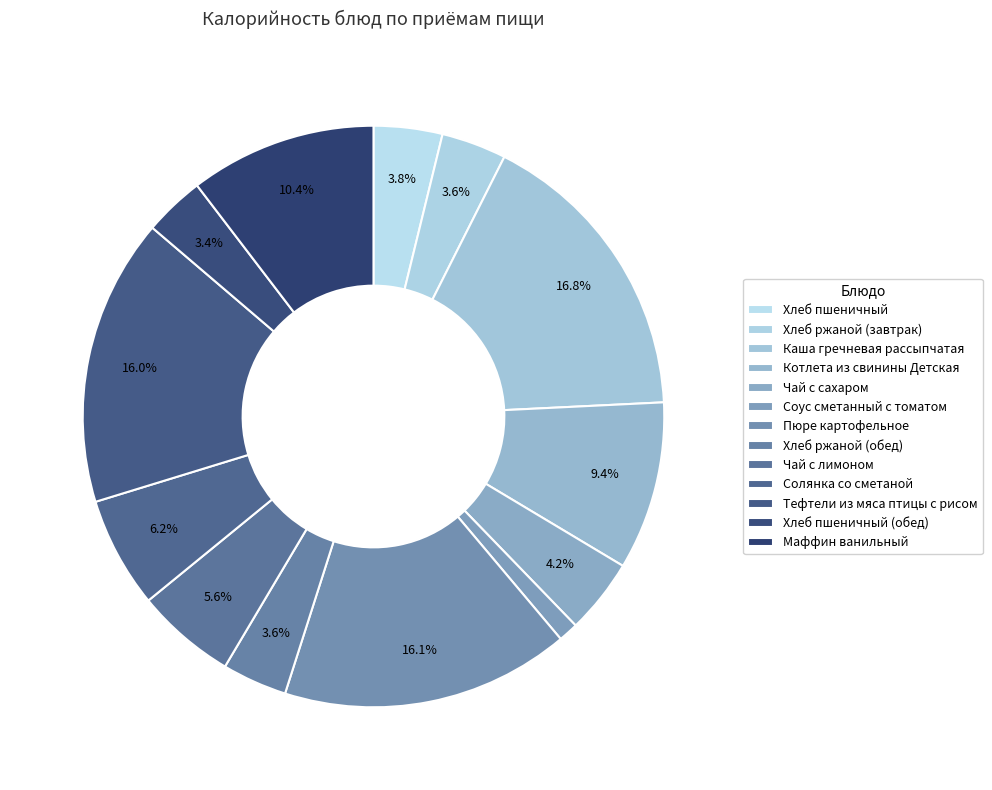

Combined, what portion of the pie is Котлета из свинины Детская and Каша гречневая рассыпчатая?

26.2%